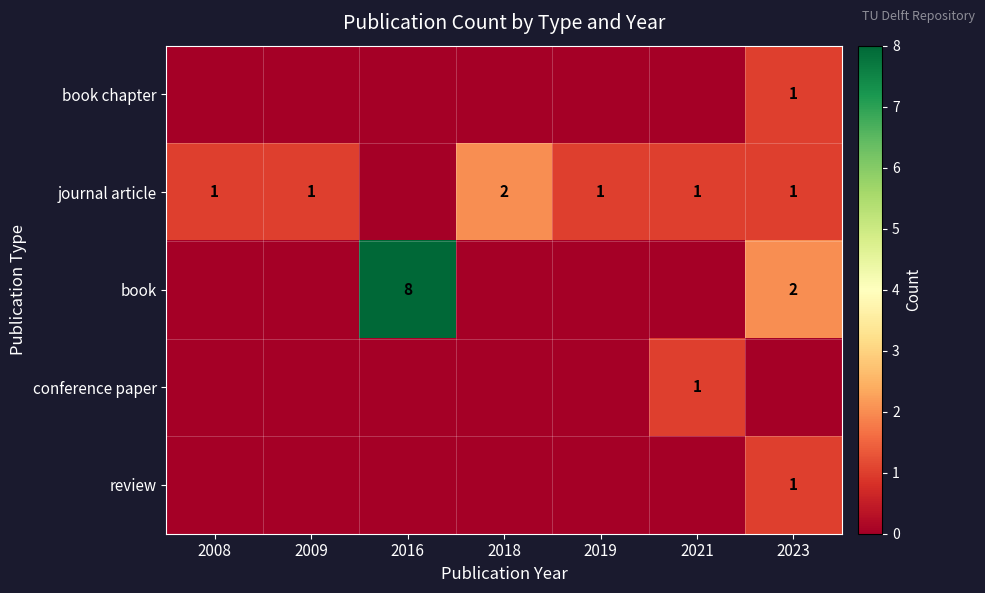

The value of review at 2023 is 1. True or false?

True